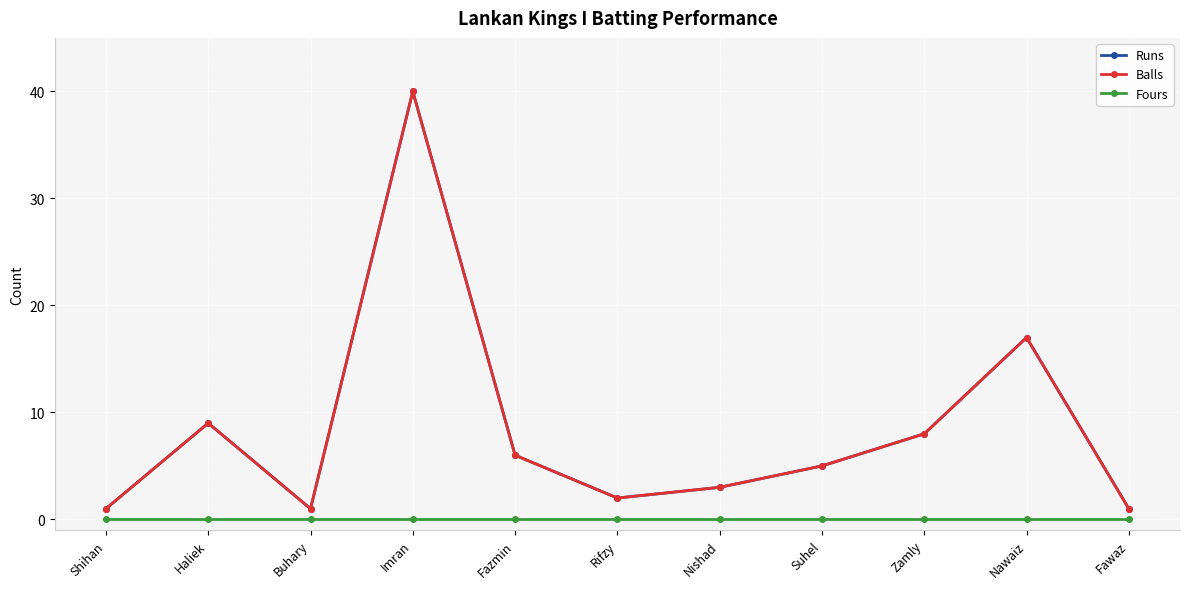

True or false: Fours and Runs cross at least once.

False